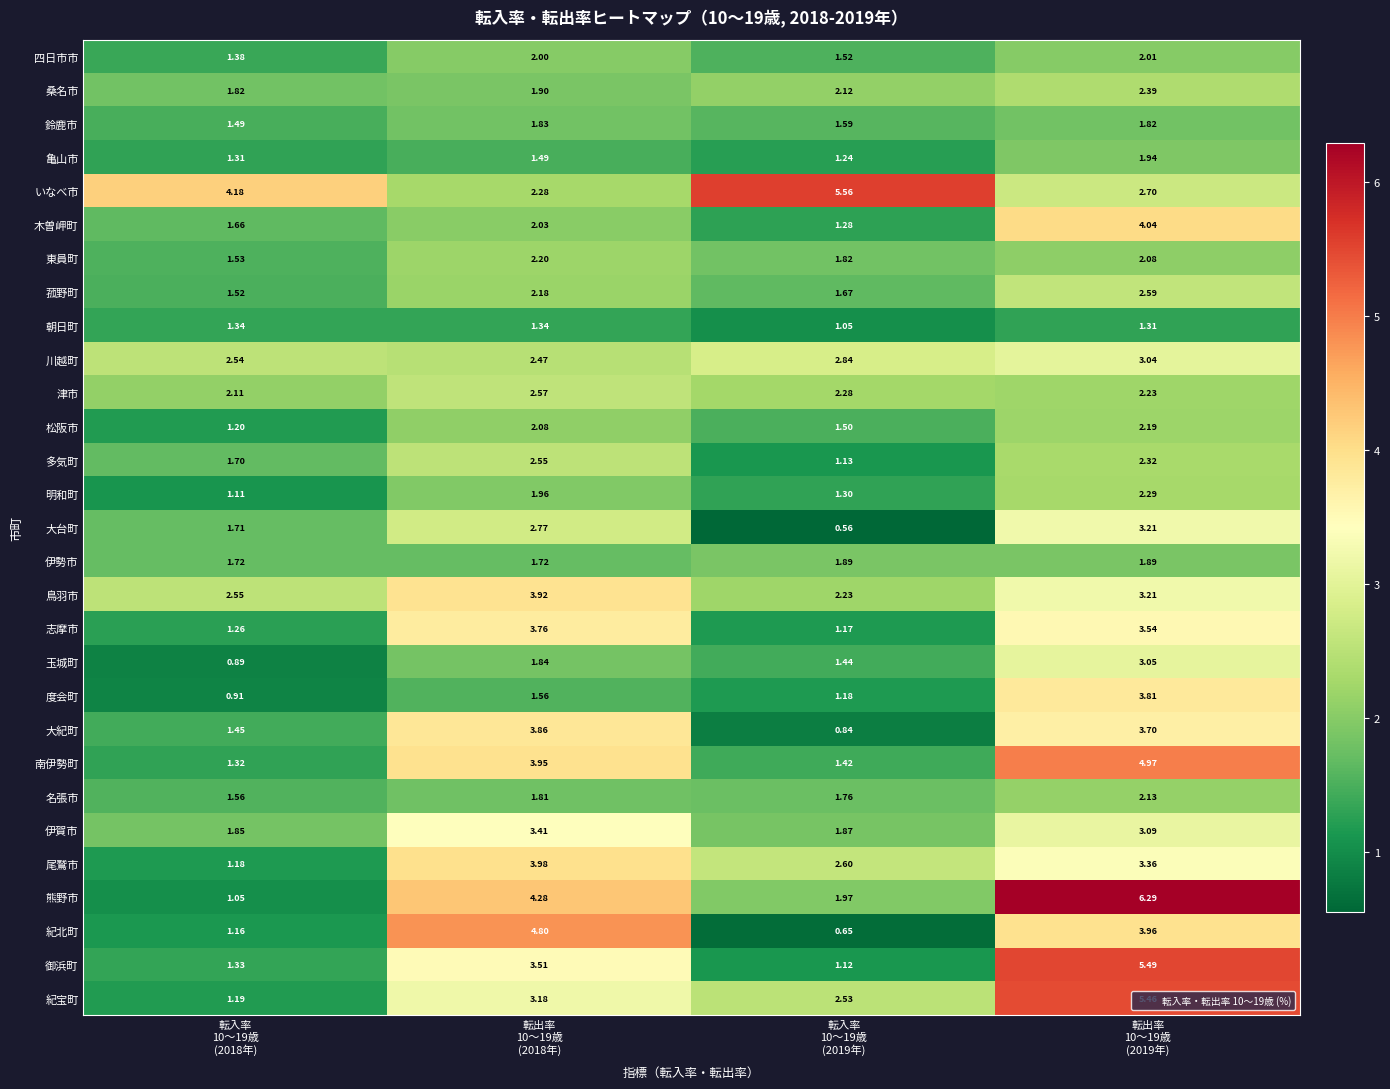

Which series has the largest range (max minus min)?

熊野市